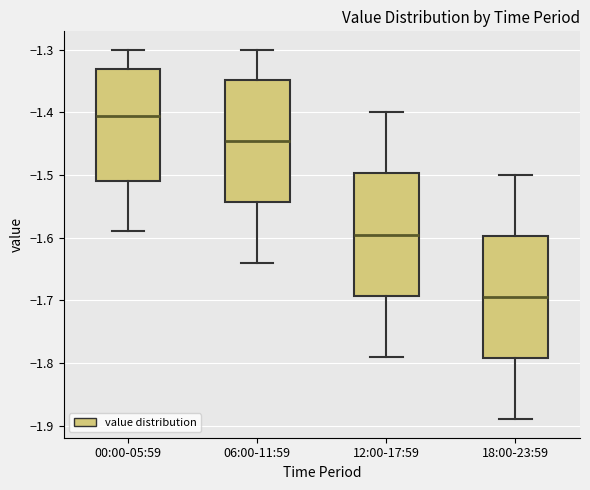

Which box's median line is the lowest?

18:00-23:59